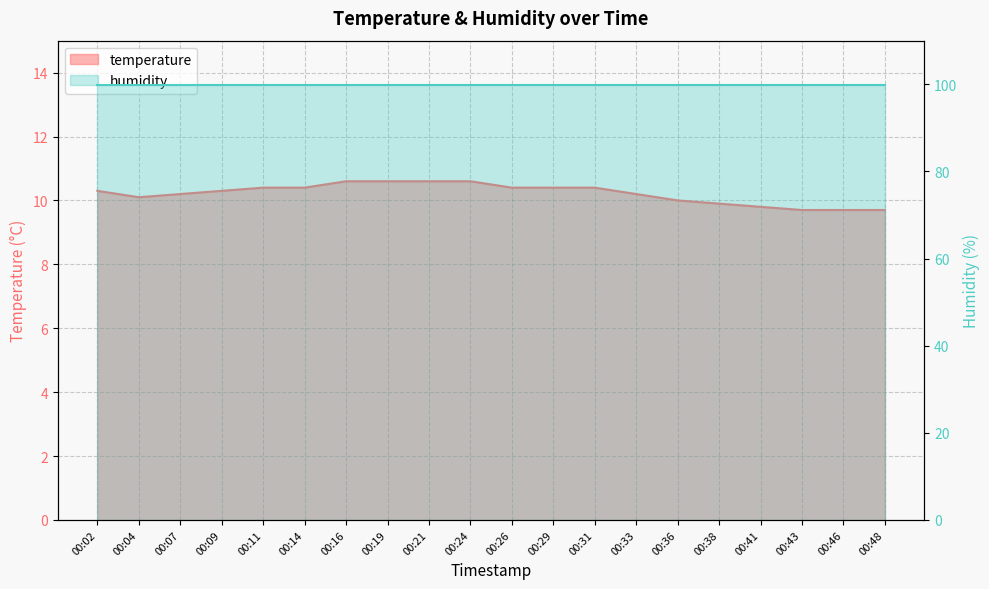

True or false: the data shows 2.3 at 00:16.

False